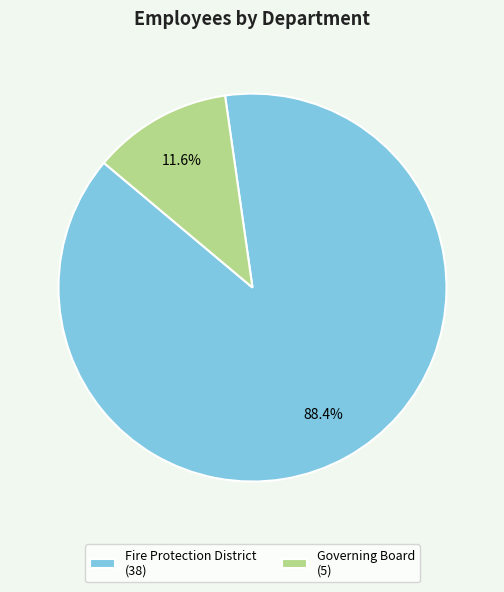

Which has a higher value, Governing Board or Fire Protection District?

Fire Protection District